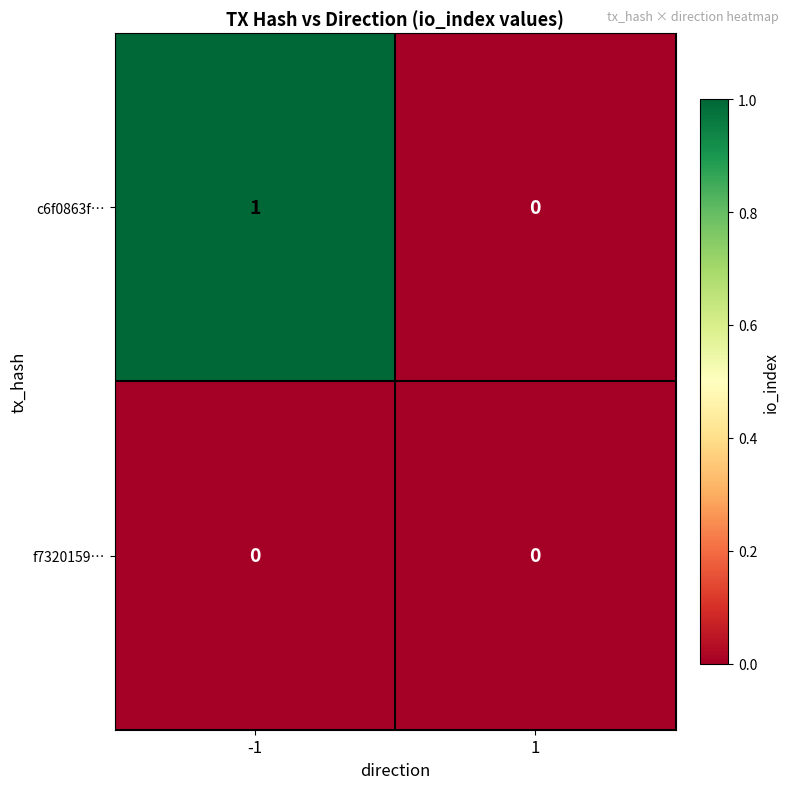

Is it true that f7320159… equals 0 at 1?

True